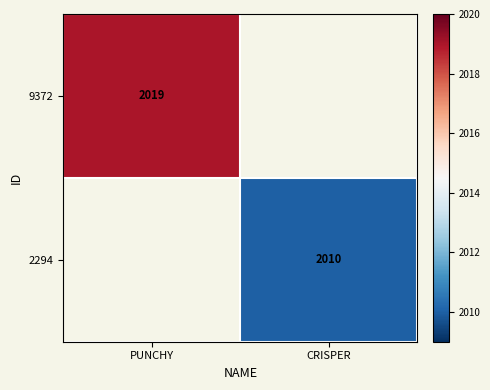

The value of 9372 at PUNCHY is 3568. True or false?

False